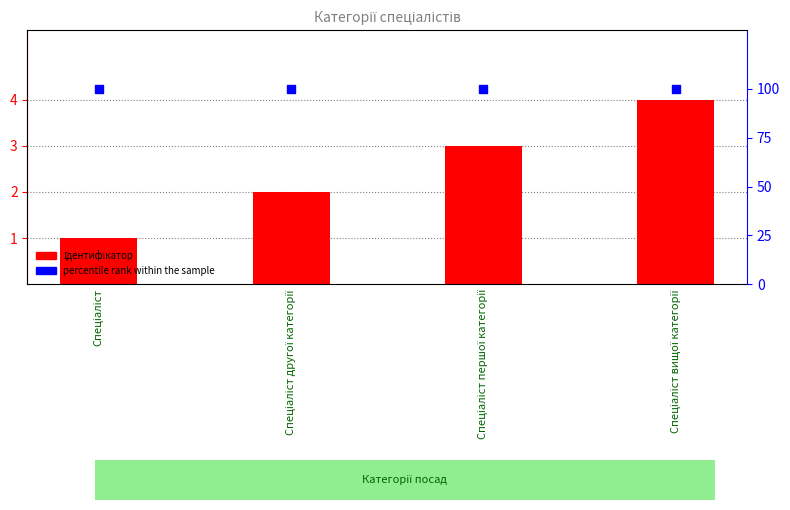

At how many categories does at least one series exceed 66?

4